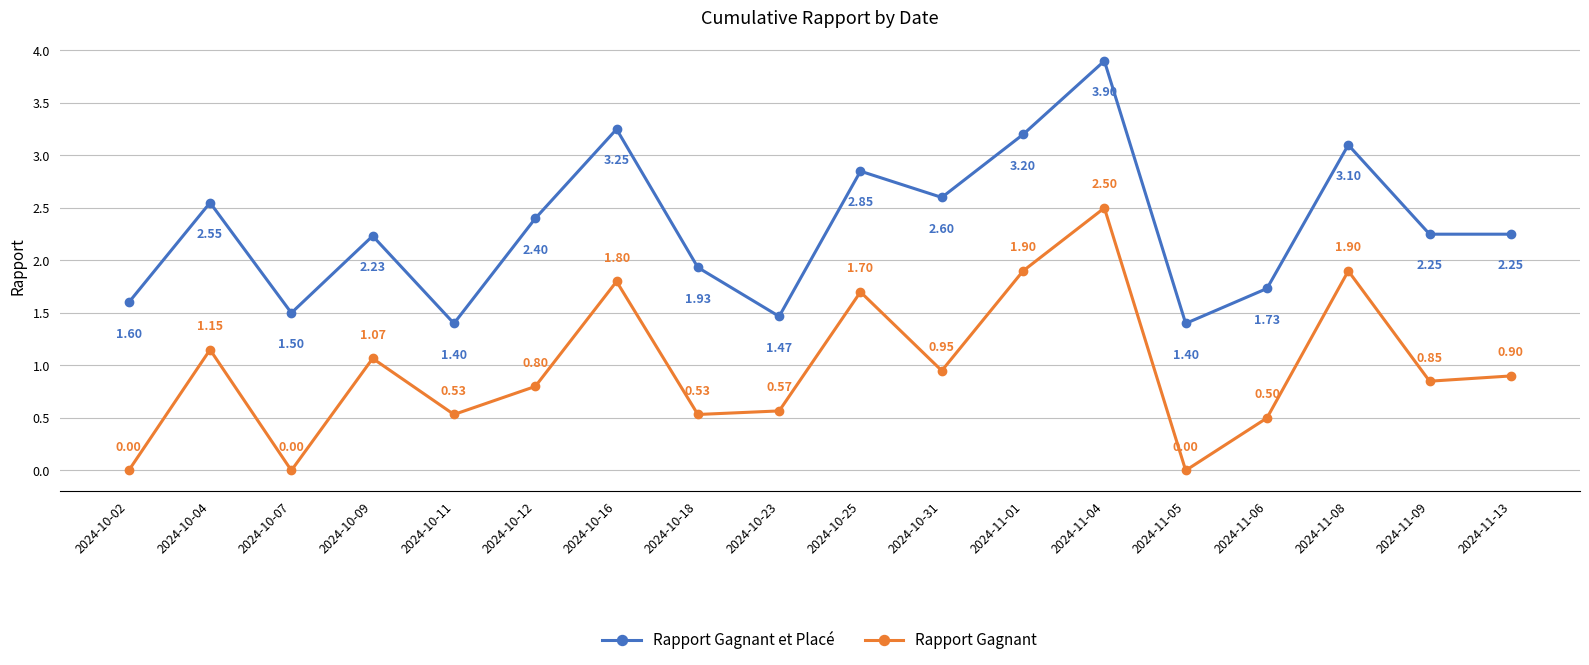

The Rapport Gagnant series shows 0.6 at 2024-10-04. True or false?

False